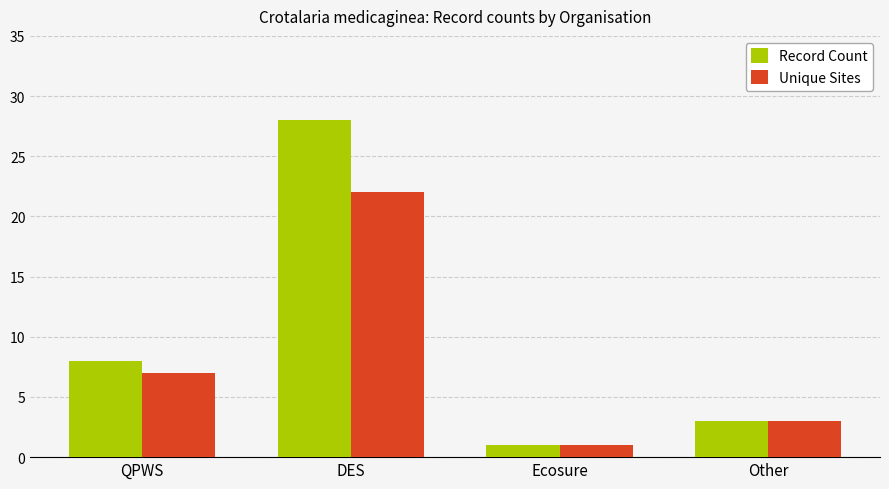

Reading left to right, transcribe all the data shown in this chart.

Record Count: QPWS=8	DES=28	Ecosure=1	Other=3
Unique Sites: QPWS=7	DES=22	Ecosure=1	Other=3